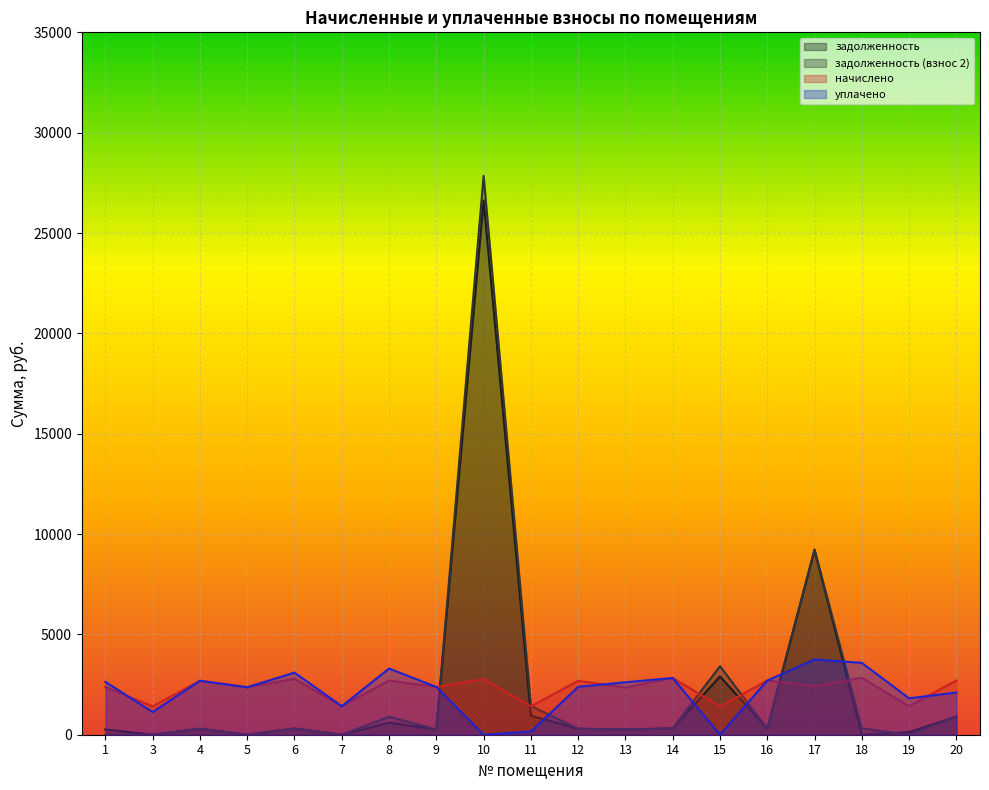

At which label does задолженность reach its minimum?

3